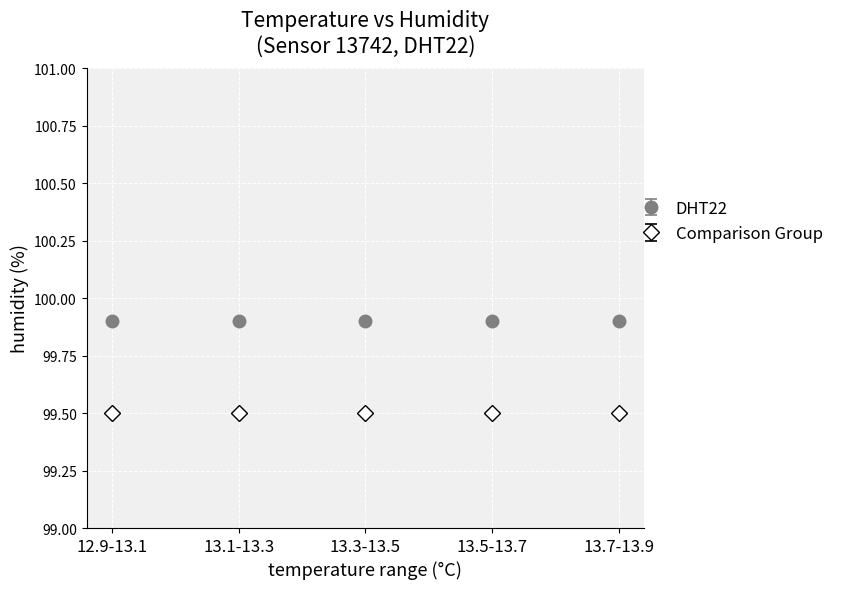

What is the sum of the Comparison Group values at 13.5-13.7 and 13.3-13.5?

199.0